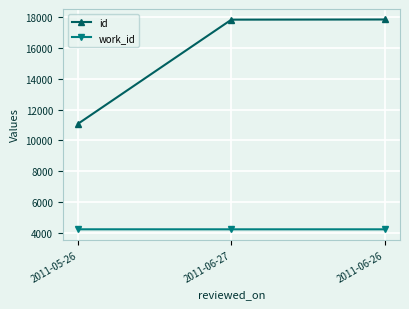

What is the difference between the maximum and second lowest values in the id series?

10